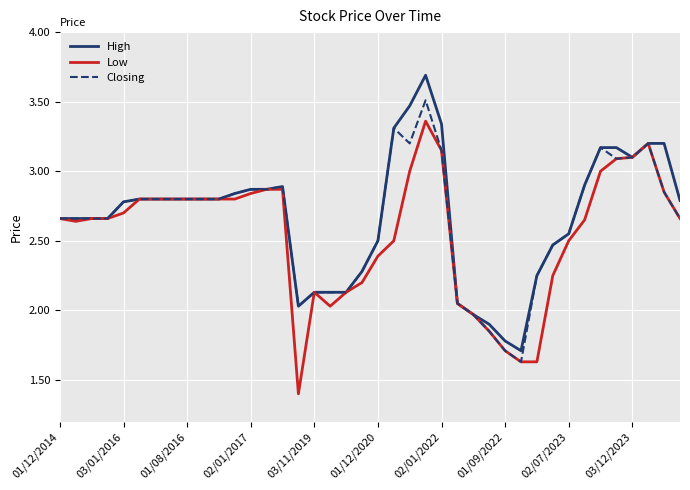

Rank the series by their maximum value, from lowest to highest.

Low, Closing, High